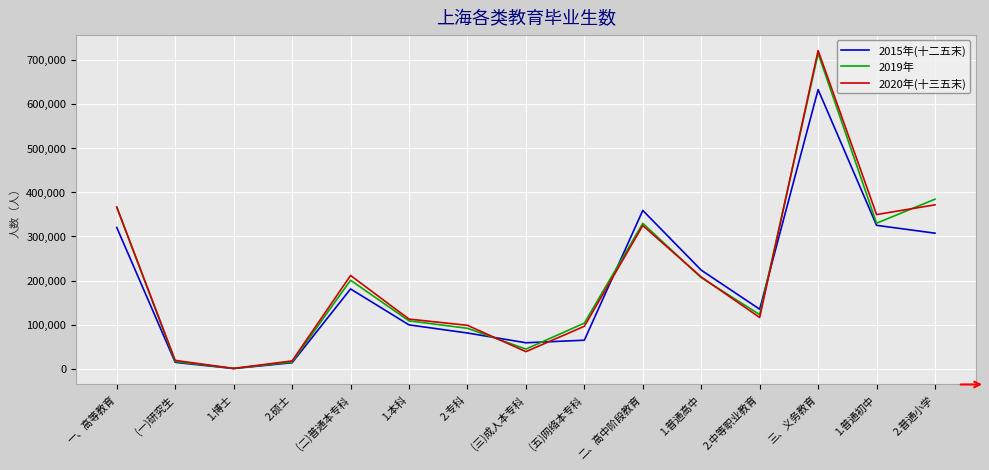

What is the difference between the maximum and second lowest values in the 2020年(十三五末) series?

702854